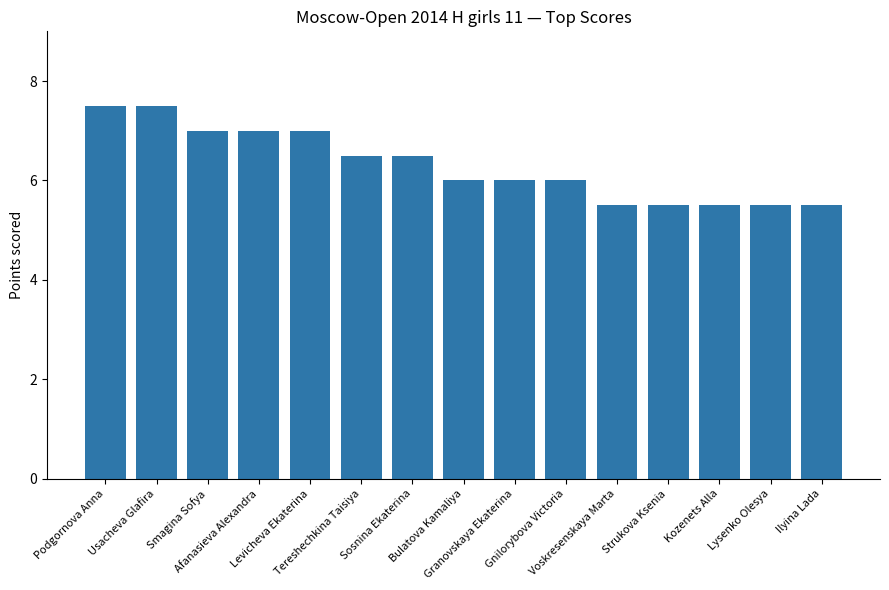

What position from the left is Levicheva Ekaterina?

5